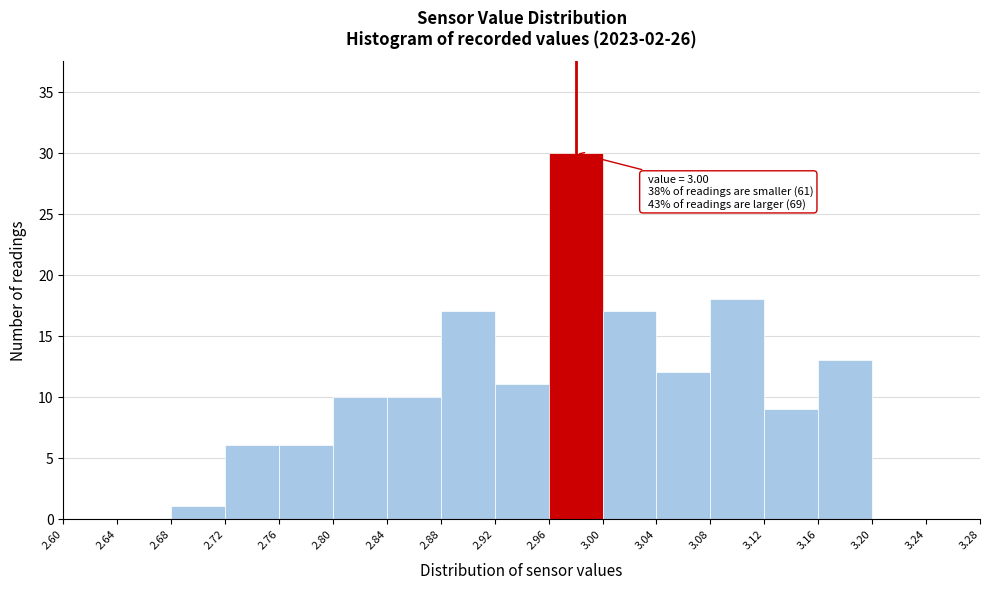

Which range on the x-axis has the tallest bar?

2.96 to 3.00